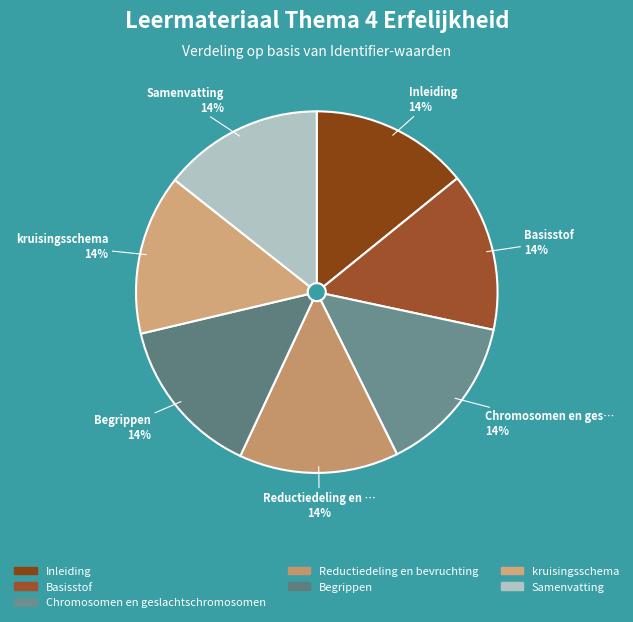

To the nearest percent, what percentage of the pie is Basisstof?

14%